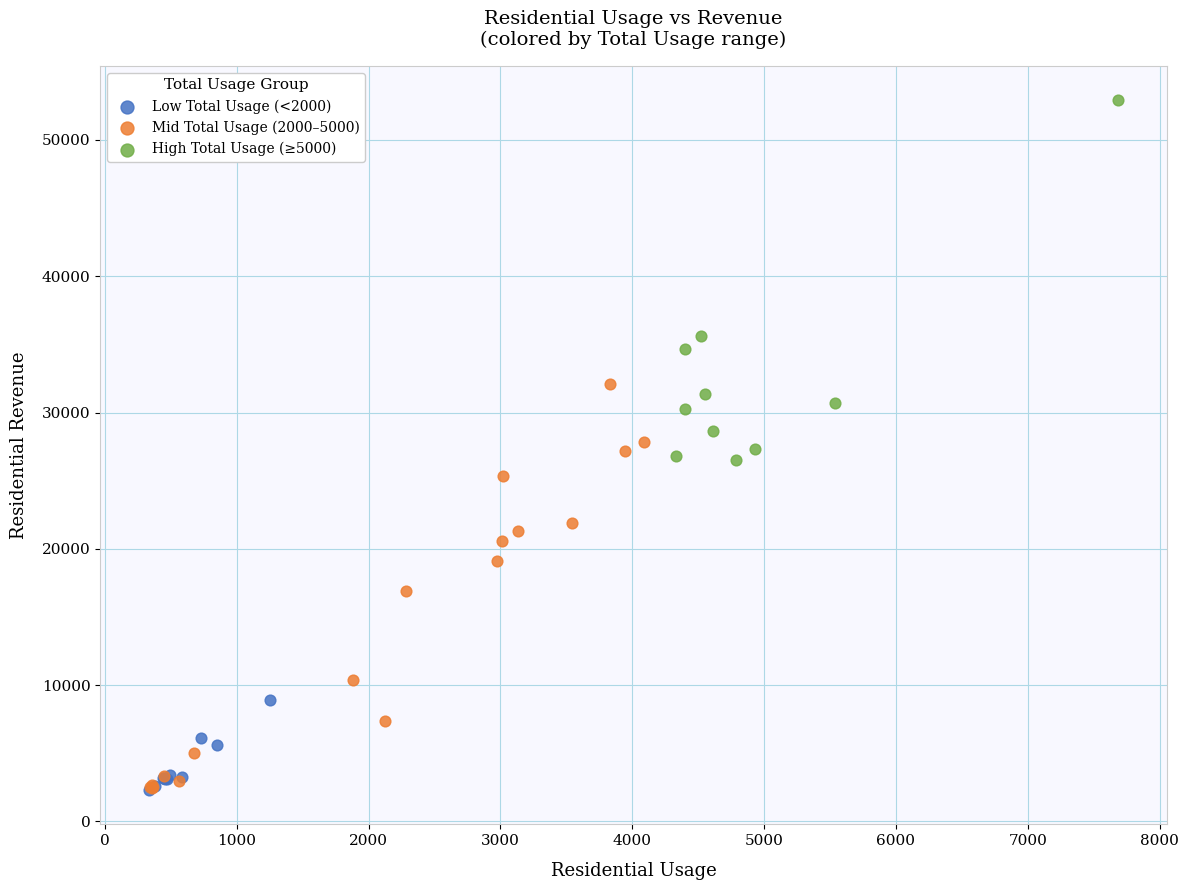

Which series has the largest Y range (max minus min)?

Mid Total Usage (2000–5000)